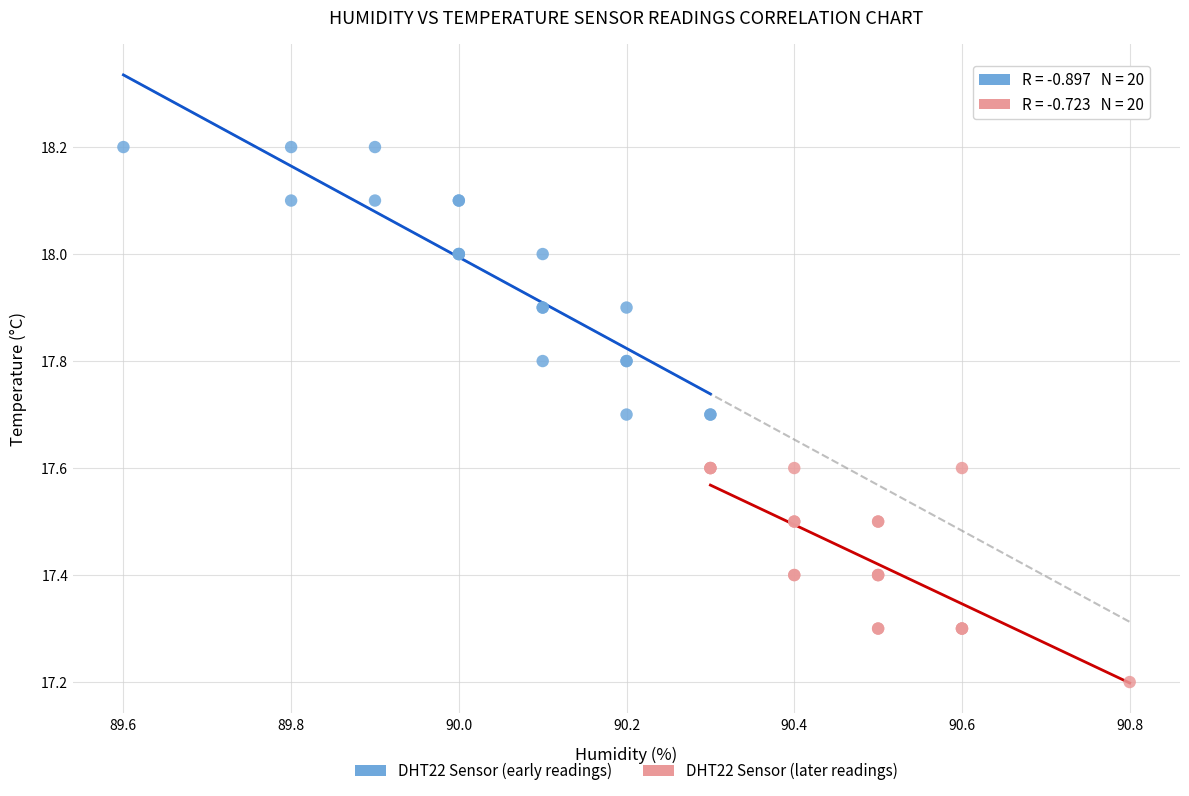

Which series contains the highest Y value?

DHT22 Sensor (early readings)